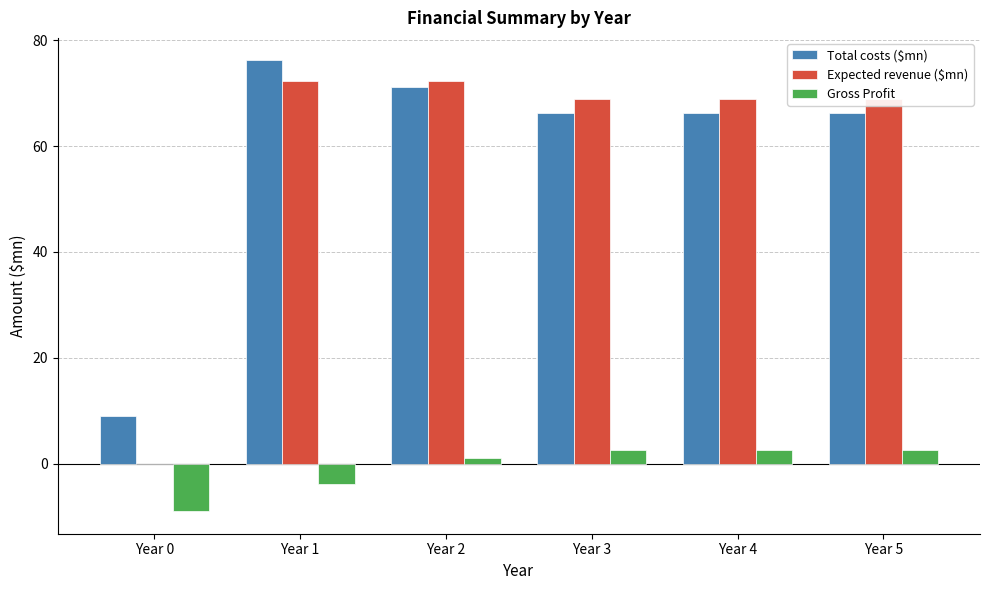

The Expected revenue ($mn) series shows 0.0 at Year 0. True or false?

True